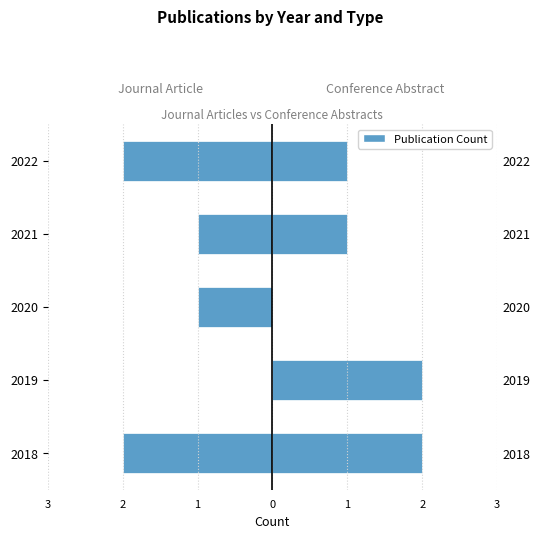

Rank the series by their average value, from highest to lowest.

Conference Abstract, Journal Article